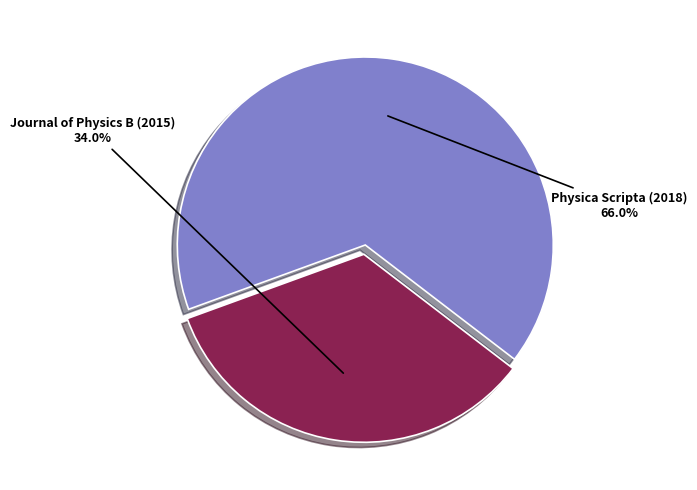

Is there a majority slice in this chart?

Yes